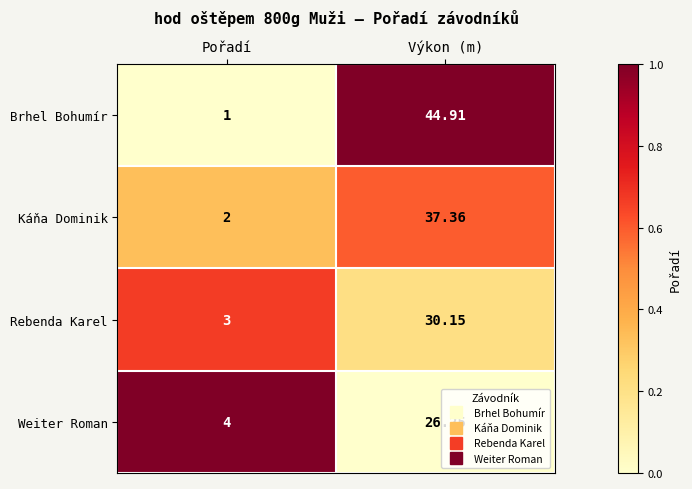

How many categories are shown in the chart?

2